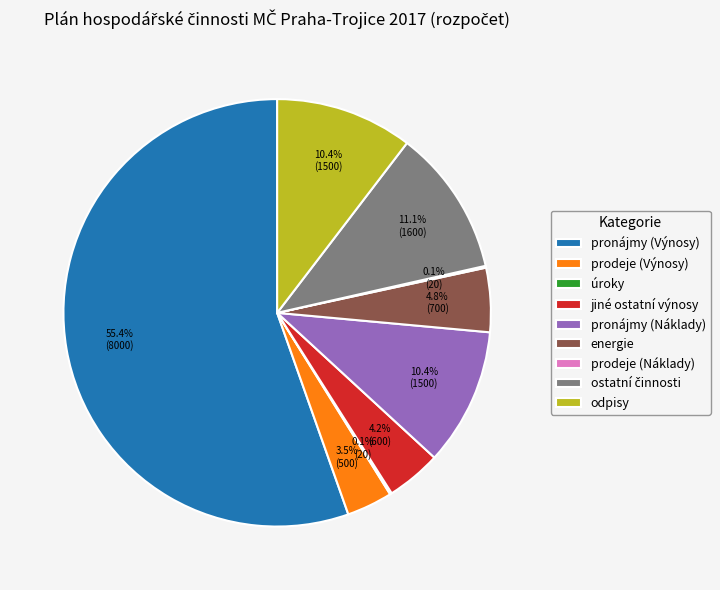

What is the largest slice in the pie chart?

pronájmy (Výnosy)